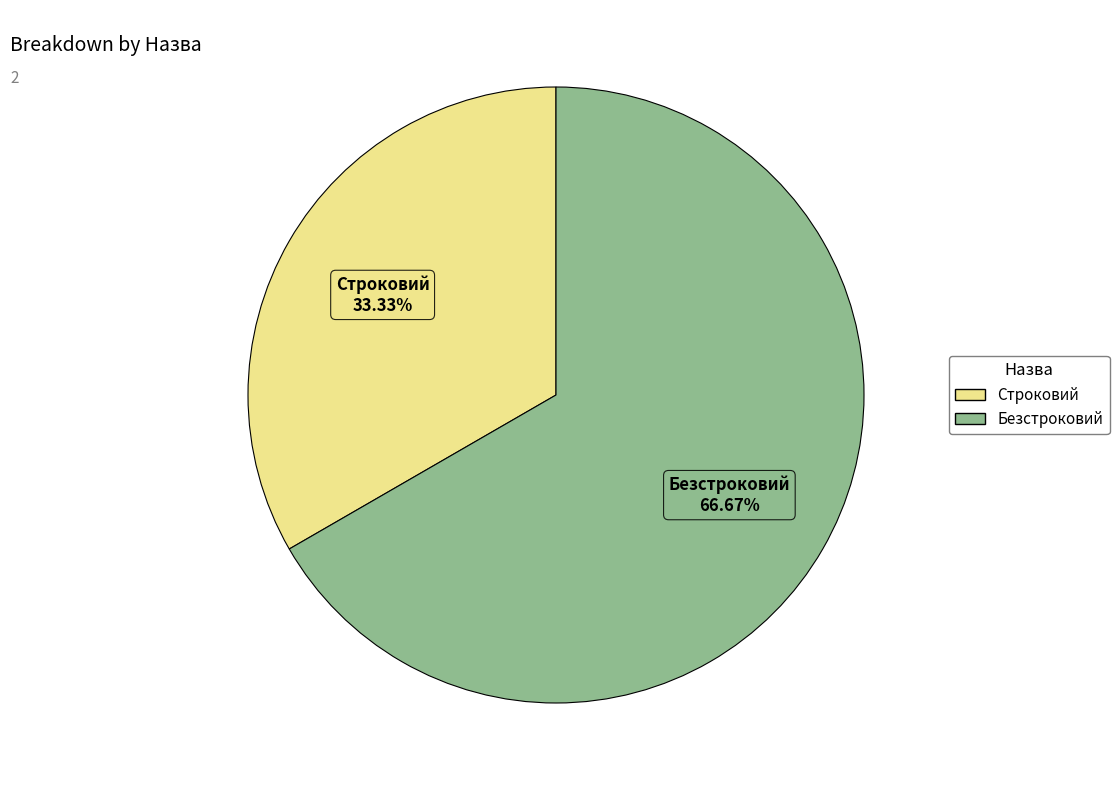

Count the number of slices in the pie.

2